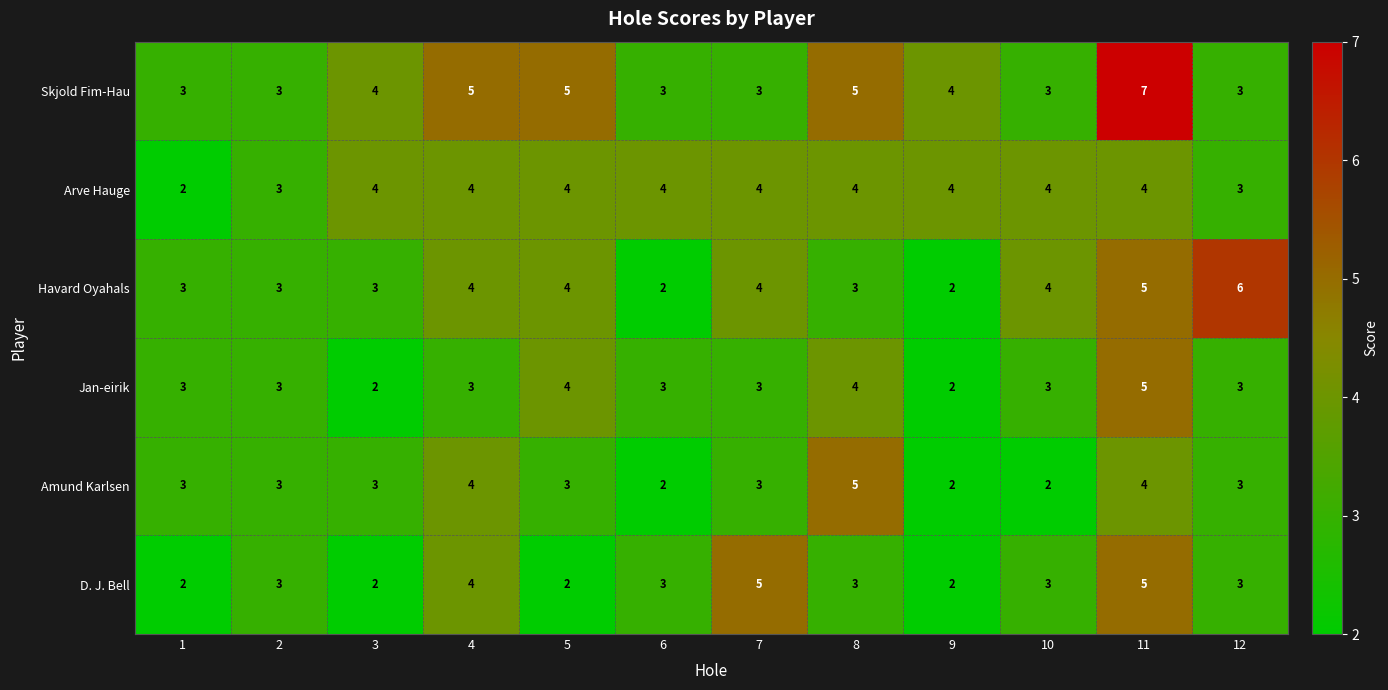

Count the Skjold Fim-Hau values in the range 3 to 5.

11